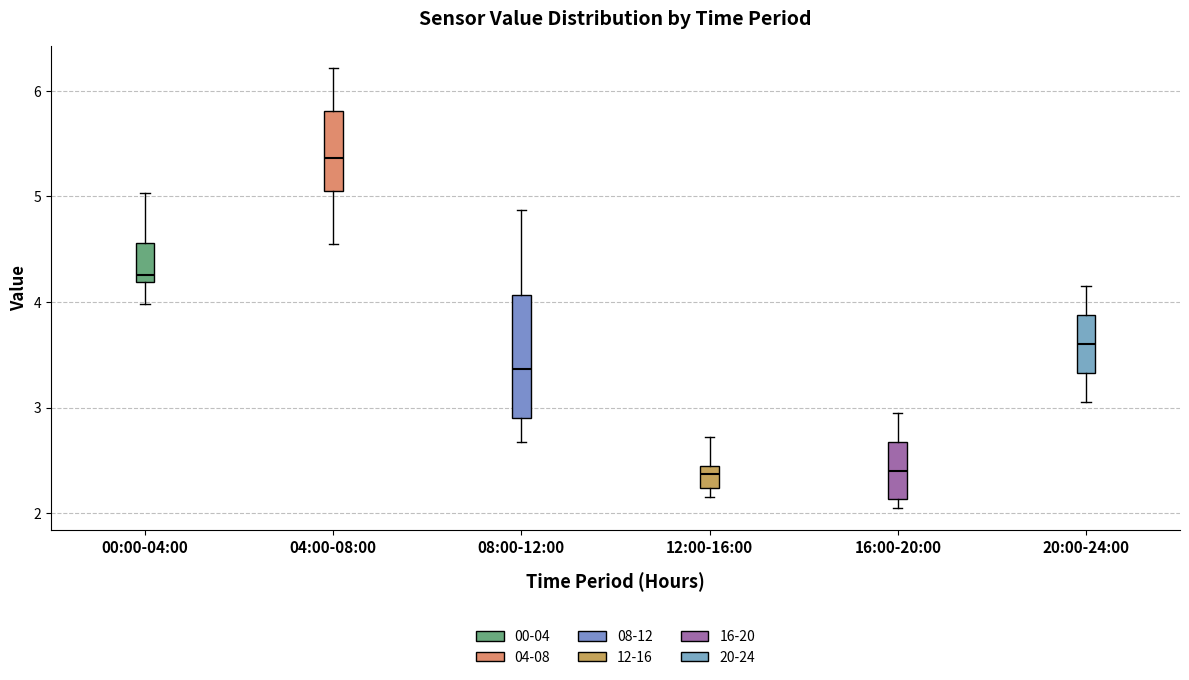

Reading left to right, transcribe this box plot: for each box, give where its median line is, the range the box spans, and where its two whiskers end, as read against the y-axis. The values are not printed on the chart, so give them approximately, as read against the axis.

00:00-04:00: median 4.3, box 4.2 to 4.6, whiskers 4.0 to 5.0
04:00-08:00: median 5.4, box 5.1 to 5.8, whiskers 4.6 to 6.2
08:00-12:00: median 3.4, box 2.9 to 4.1, whiskers 2.7 to 4.9
12:00-16:00: median 2.4 (just below the box's upper edge), box 2.2 to 2.4, whiskers 2.2 (just below the box's lower edge) to 2.7
16:00-20:00: median 2.4, box 2.1 to 2.7, whiskers 2.1 (just below the box's lower edge) to 3.0
20:00-24:00: median 3.6, box 3.3 to 3.9, whiskers 3.1 to 4.2